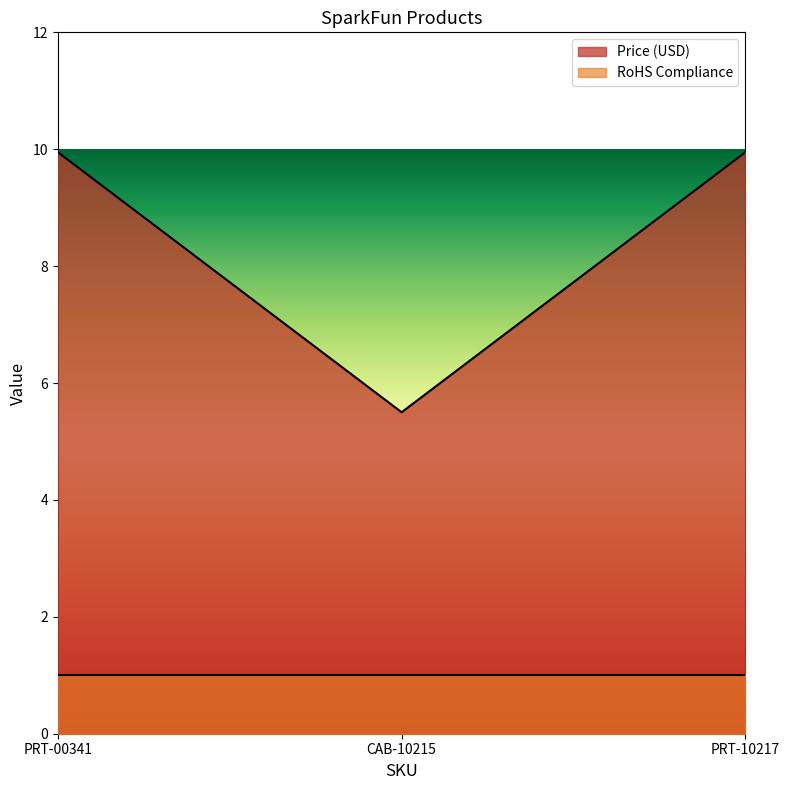

The chart shows a value of 5.5 at CAB-10215. True or false?

True